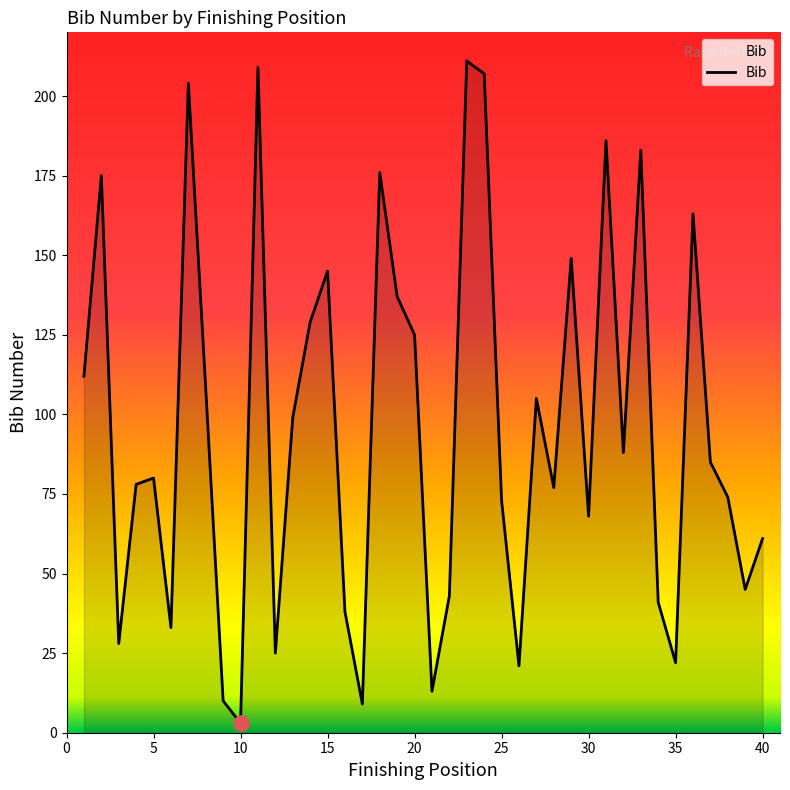

What is the maximum value shown in the chart?

211